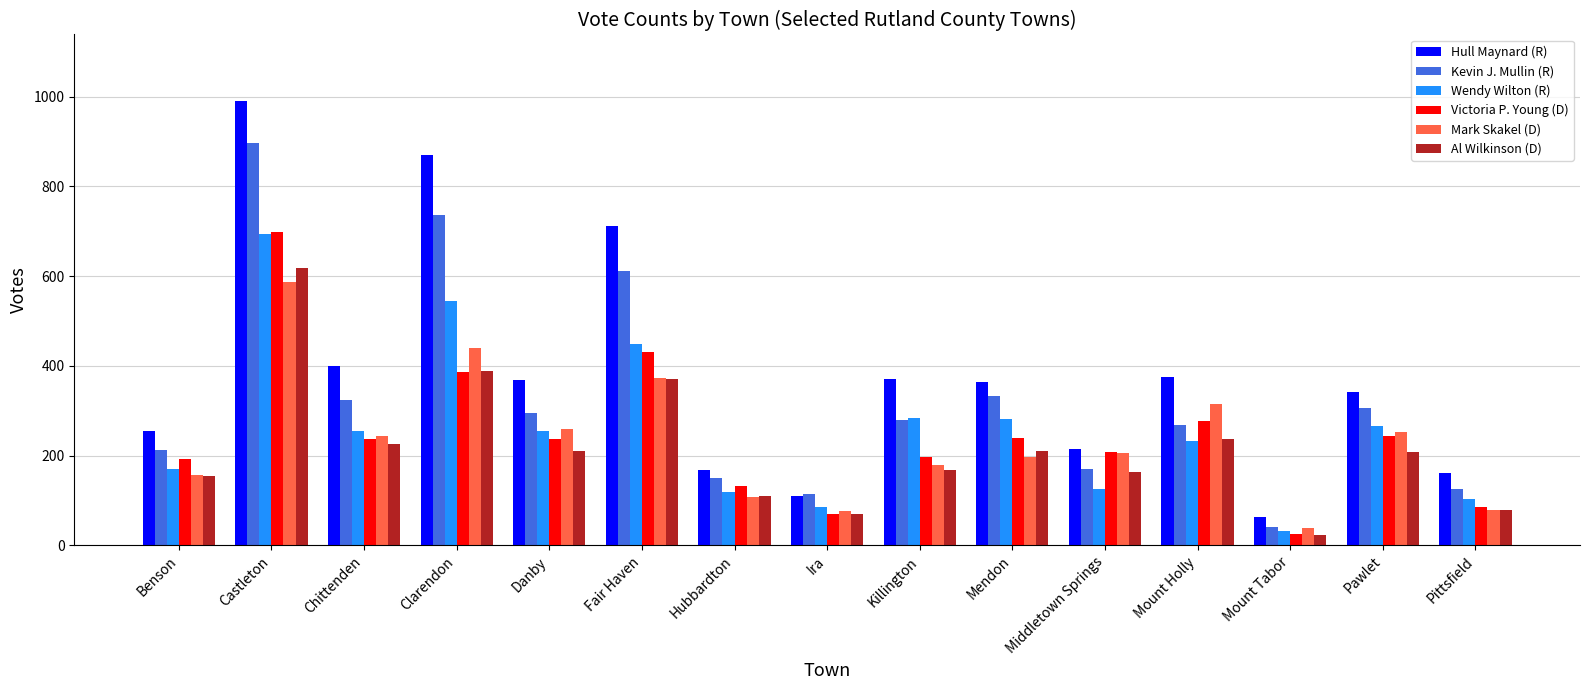

How many bars are there in each group?

6